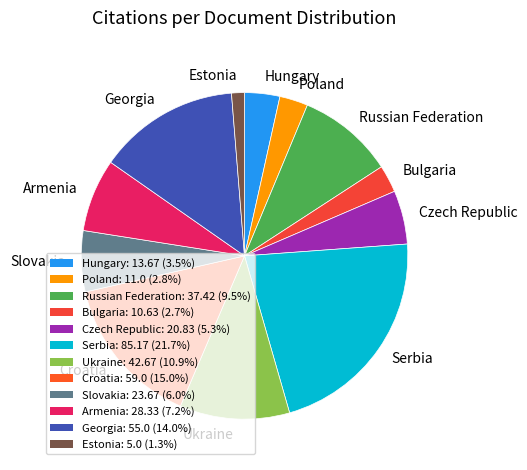

Which has a higher value, Czech Republic or Estonia?

Czech Republic